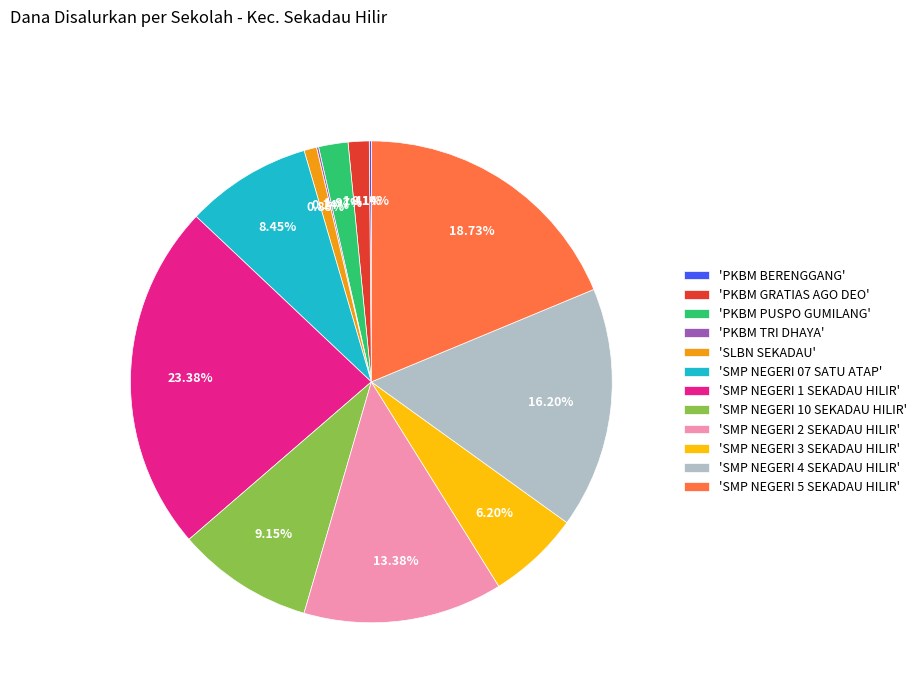

Is the sum of 'SMP NEGERI 2 SEKADAU HILIR' and 'SMP NEGERI 07 SATU ATAP' greater than half?

No